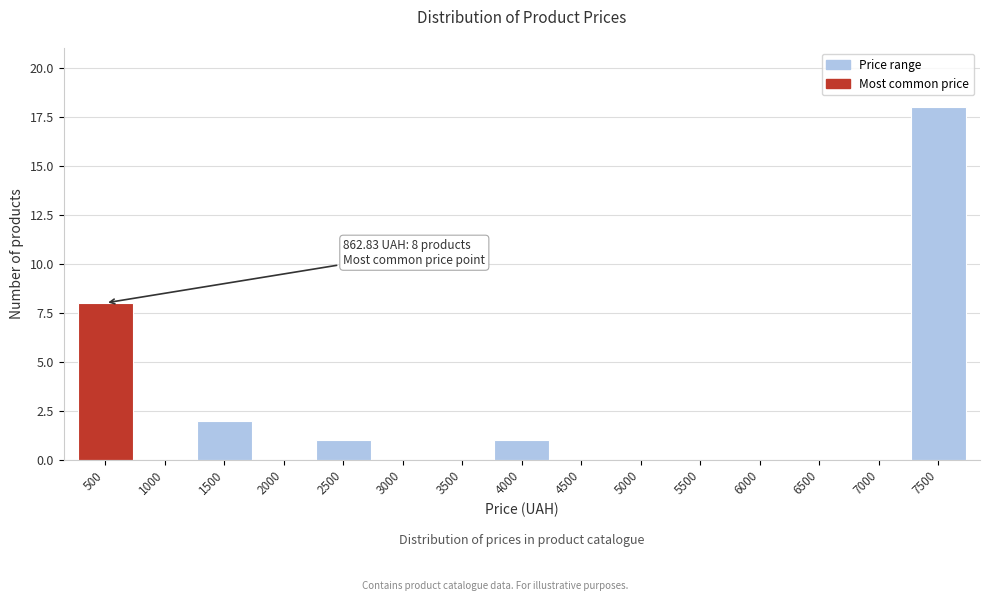

Reading right to left, list all the values displayed in this chart.

7500=18	7000=0	6500=0	6000=0	5500=0	5000=0	4500=0	4000=1	3500=0	3000=0	2500=1	2000=0	1500=2	1000=0	500=8